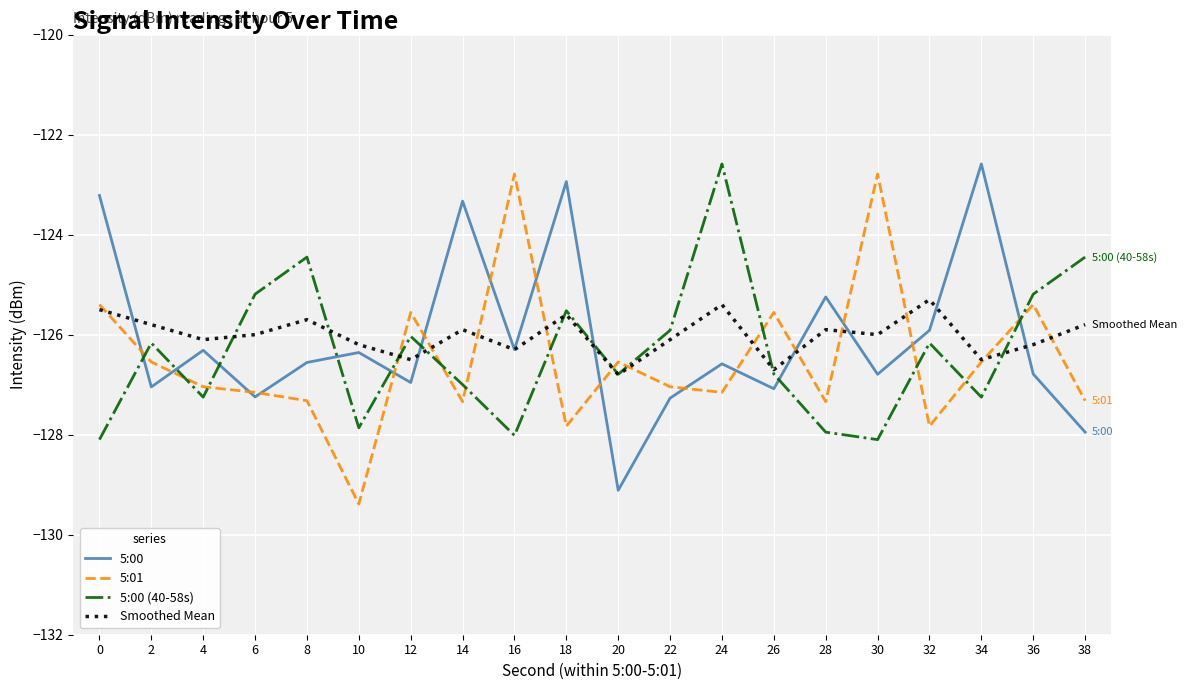

Is the value of 5:01 at 20 greater than the value of 5:00 (40-58s) at 28?

Yes